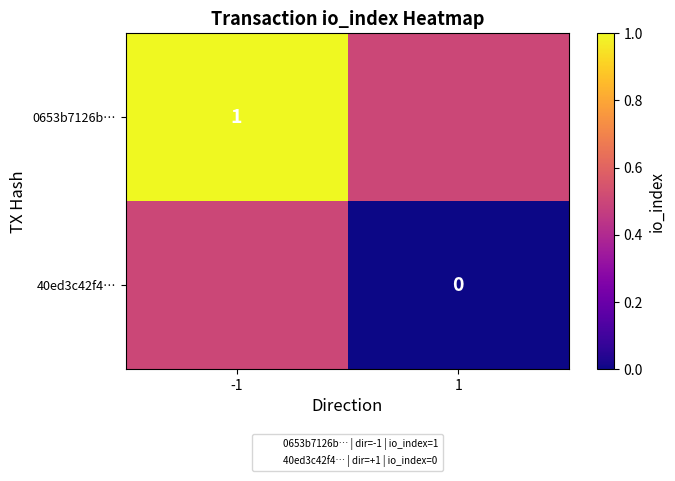

True or false: 0653b7126b… has a value of 1.0 at -1.

True